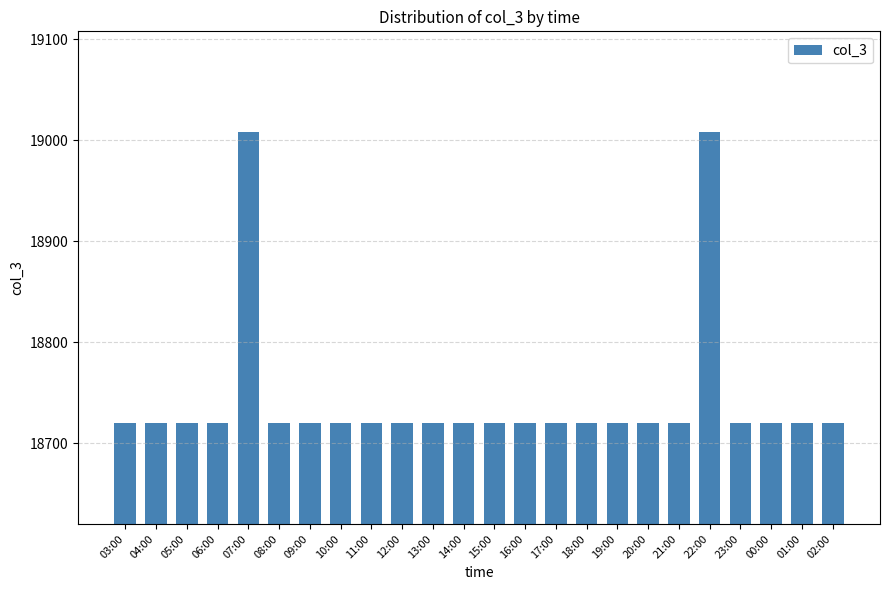

What is the change in value from 07:00 to 10:00?

-288